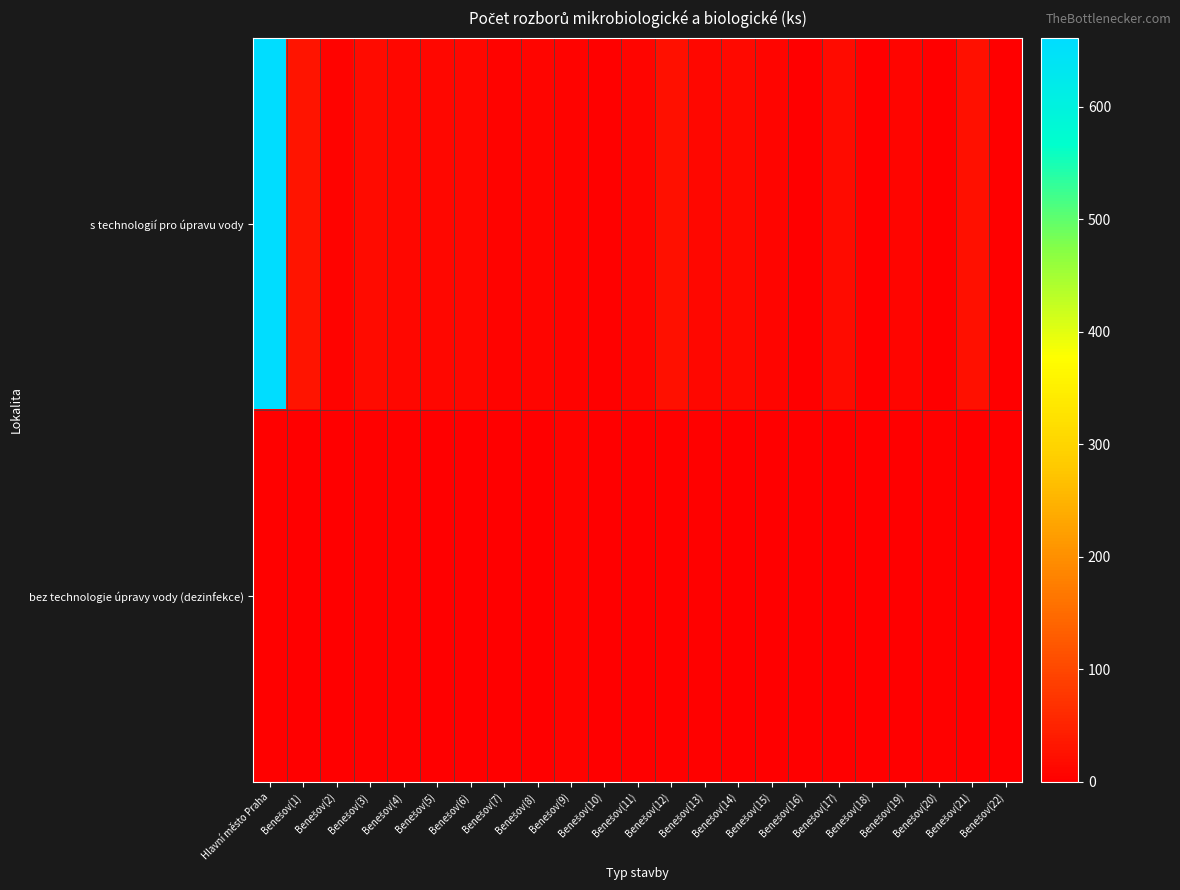

Which series has the largest total across all categories?

s technologií pro úpravu vody